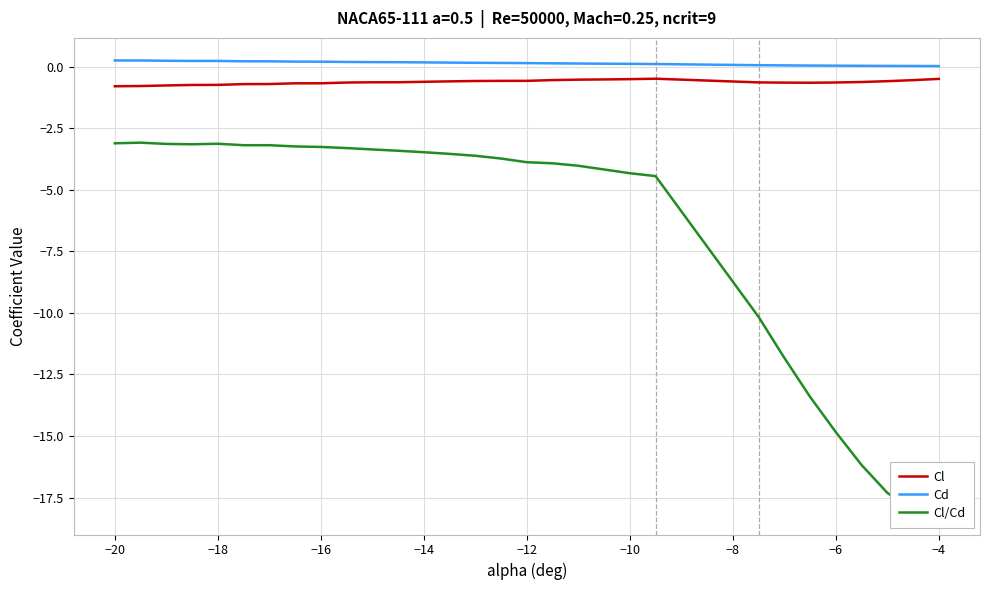

What is the label of the 5th point from the left?

−18